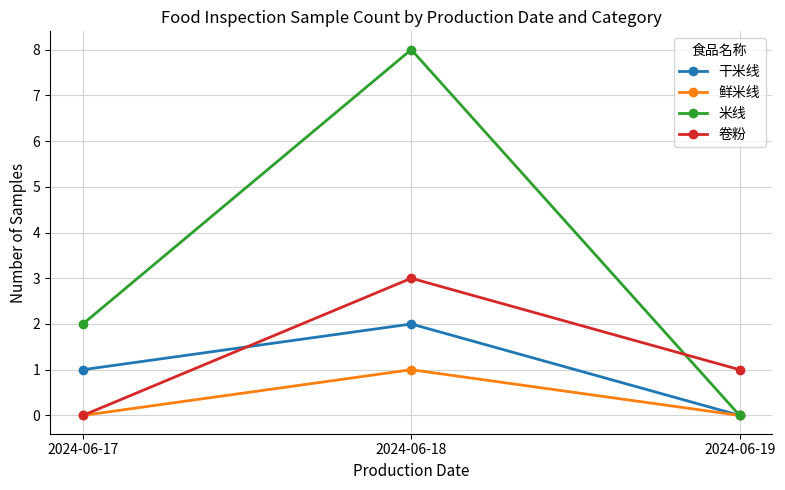

Reading right to left, extract all data points from this chart.

干米线: 2024-06-19=0	2024-06-18=2	2024-06-17=1
鲜米线: 2024-06-19=0	2024-06-18=1	2024-06-17=0
米线: 2024-06-19=0	2024-06-18=8	2024-06-17=2
卷粉: 2024-06-19=1	2024-06-18=3	2024-06-17=0